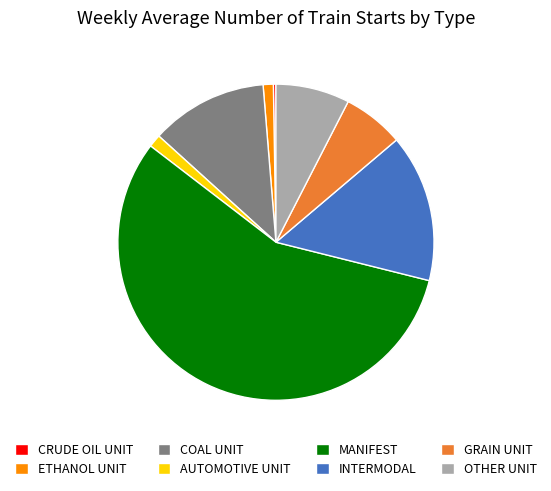

Combined, do OTHER UNIT and AUTOMOTIVE UNIT account for over 50%?

No